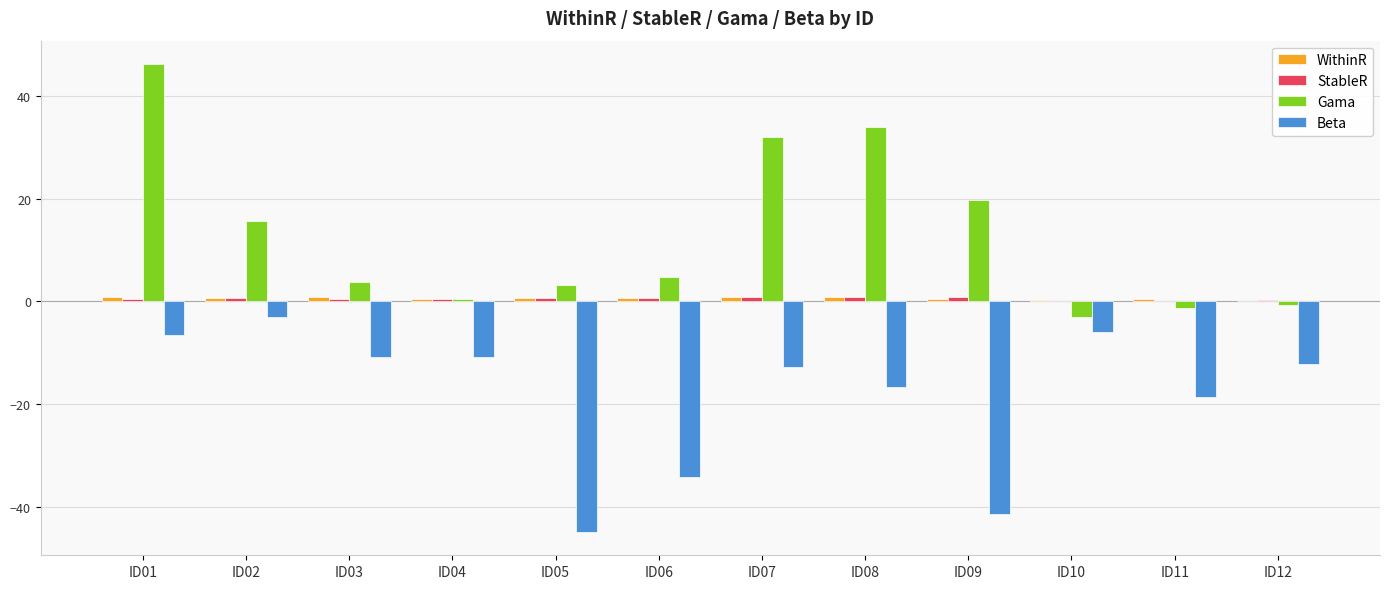

Is the value of Beta at ID11 greater than the value of Gama at ID12?

No